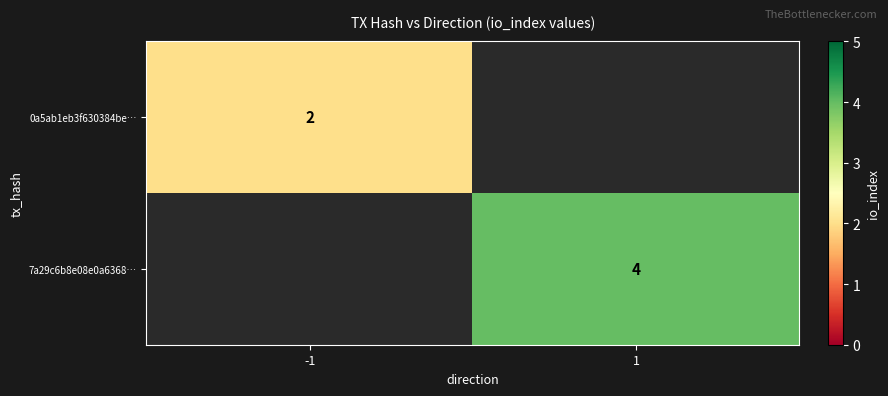

Is it true that 0a5ab1eb3f630384be… equals 2 at -1?

True